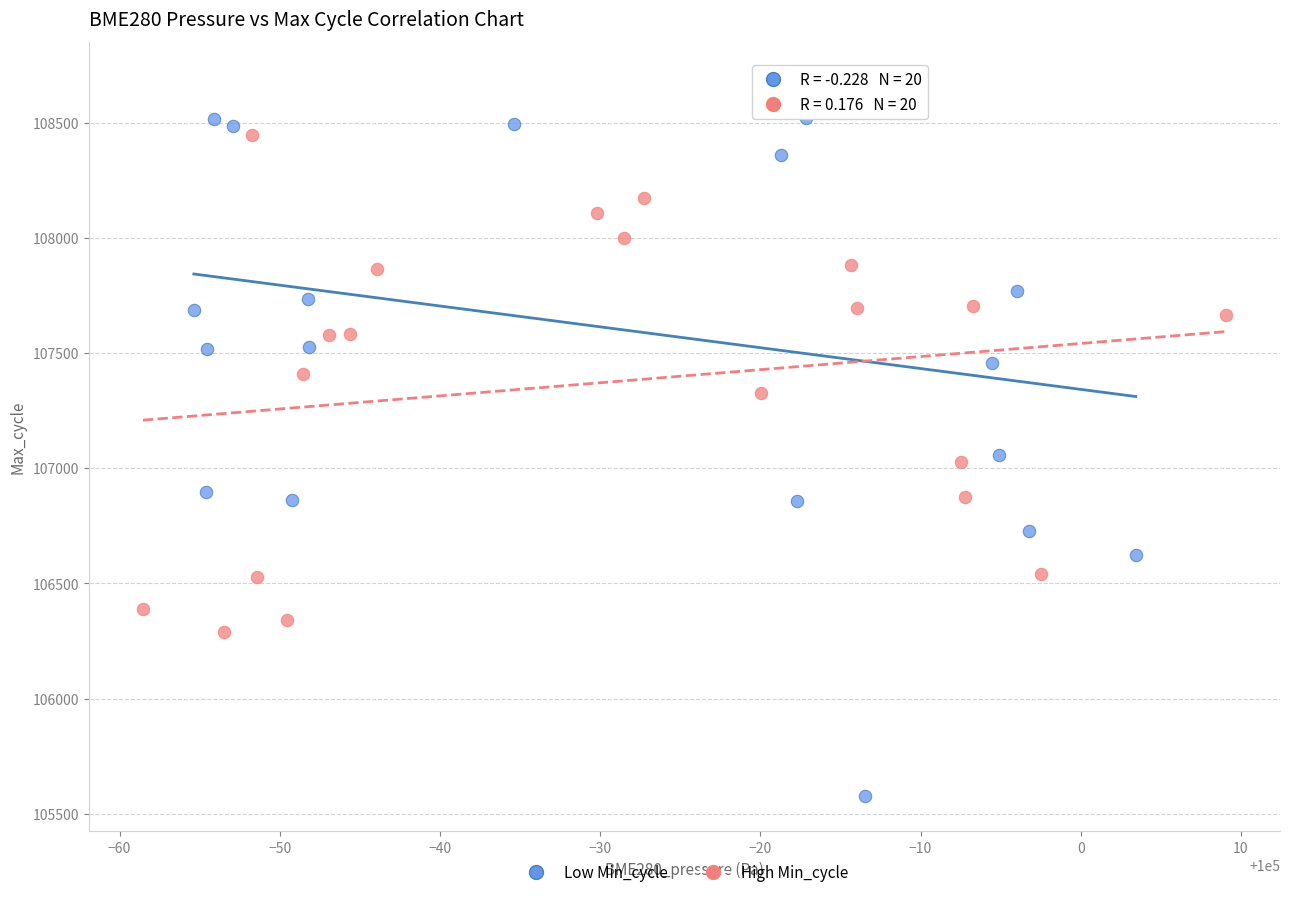

Which series reaches the maximum Y coordinate?

Low Min_cycle